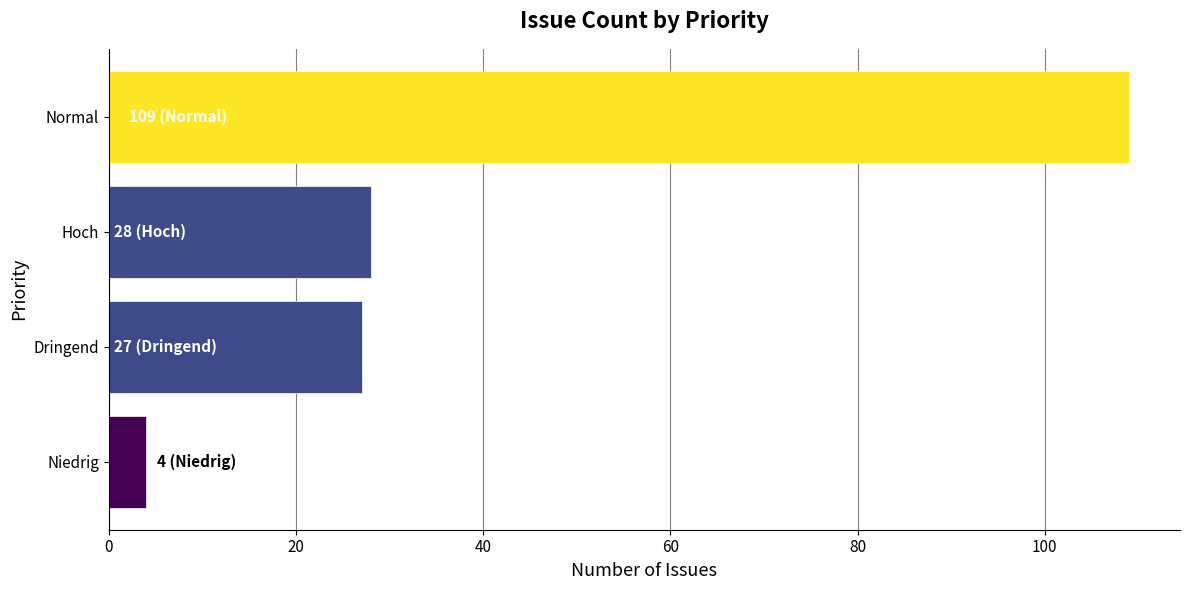

What is the difference between the maximum and minimum values?

105